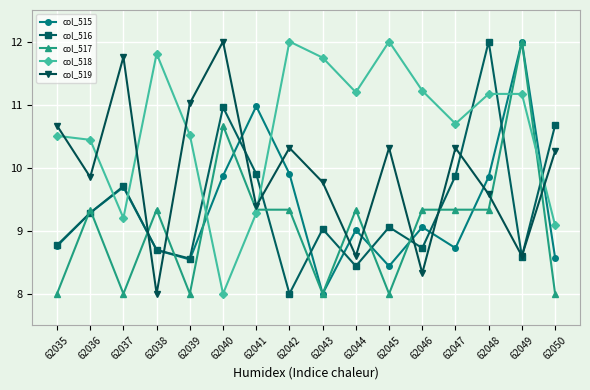

What are all the series names shown in the legend?

col_515, col_516, col_517, col_518, col_519